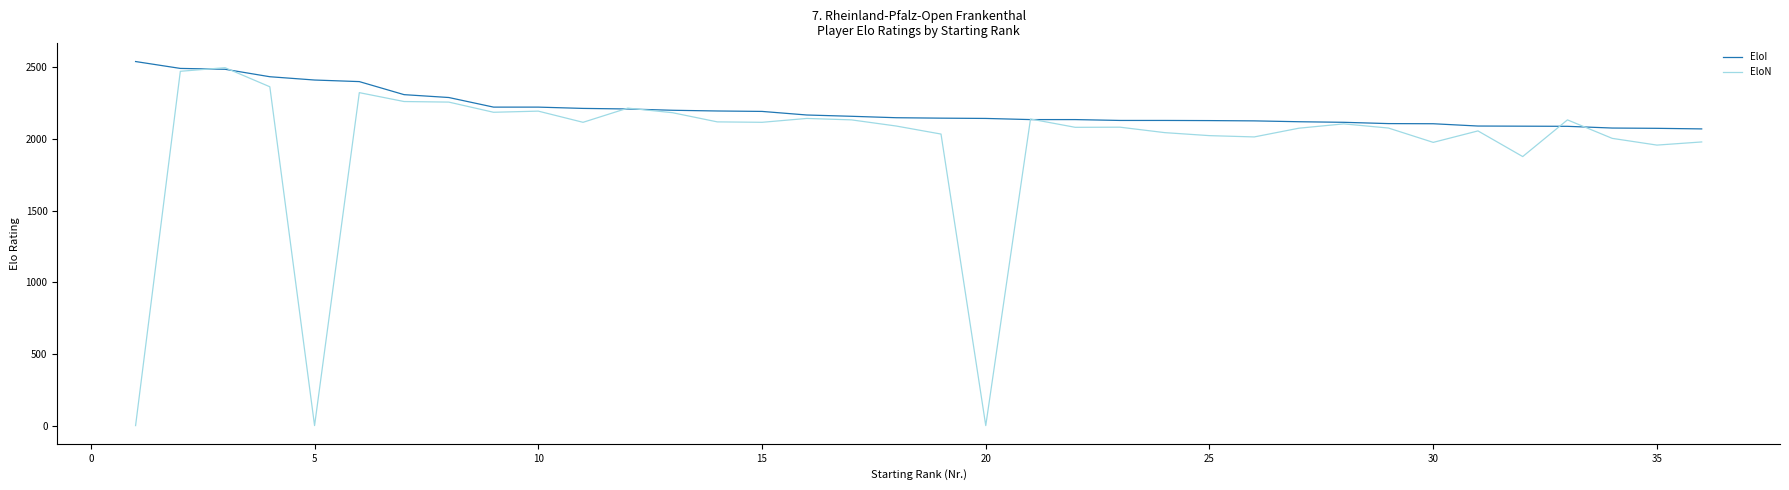

Which series has the largest range (max minus min)?

EloN